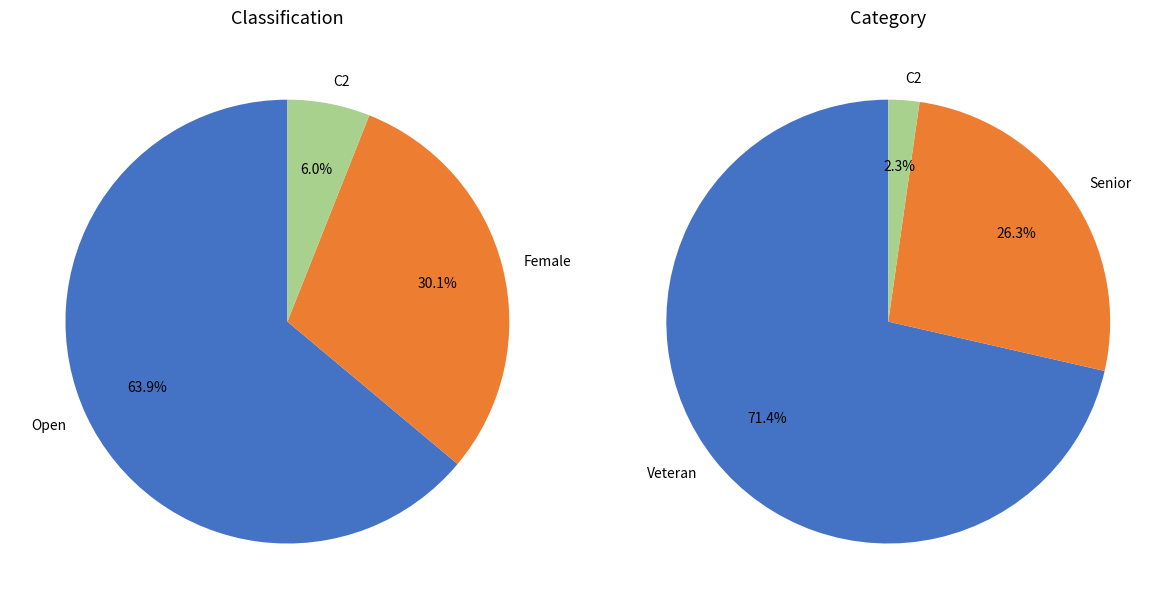

What percentage do C2 and Open together represent?

69.9%